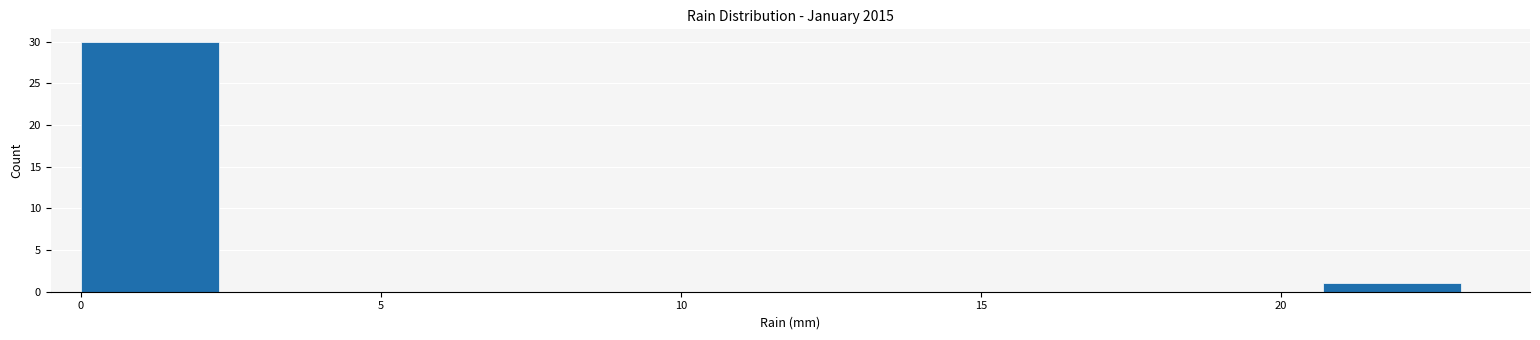

How tall is the bar that spans 20.7 to 23.0 on the x-axis? Neither the bar edges nor the heights are printed on the chart, so give them approximately, as read against the axes.

1